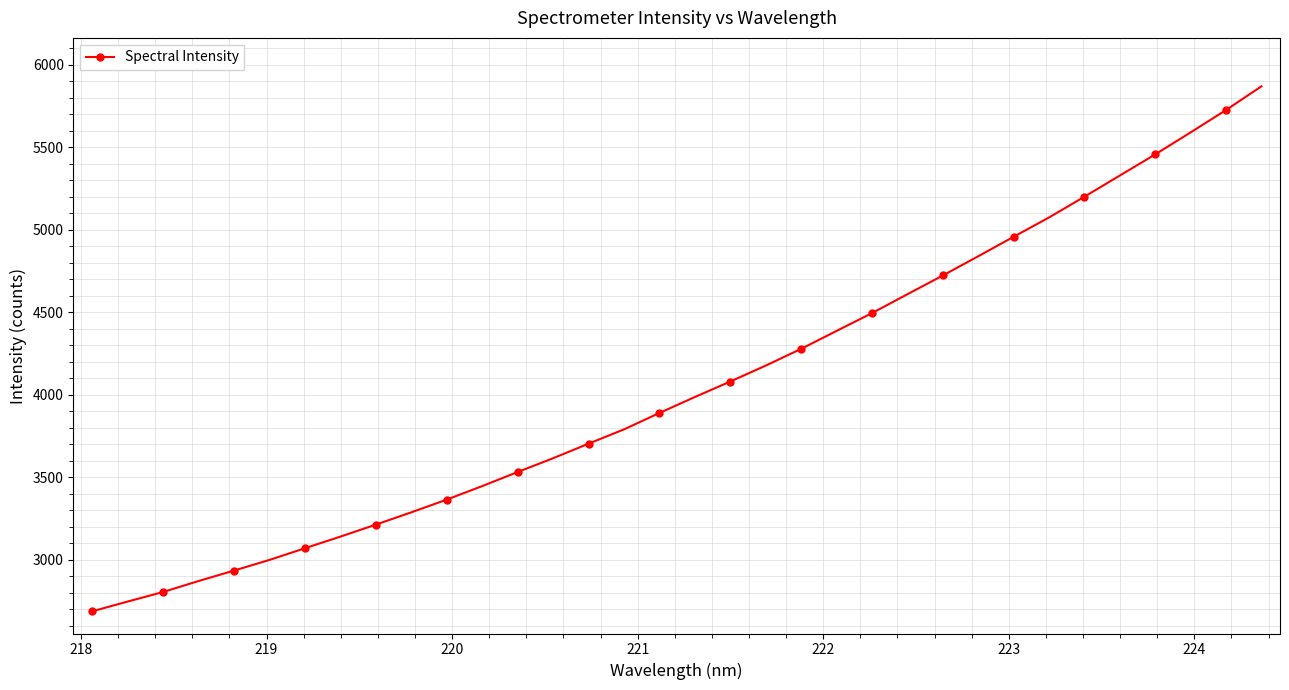

What is the difference between the maximum and second lowest values?

3124.3